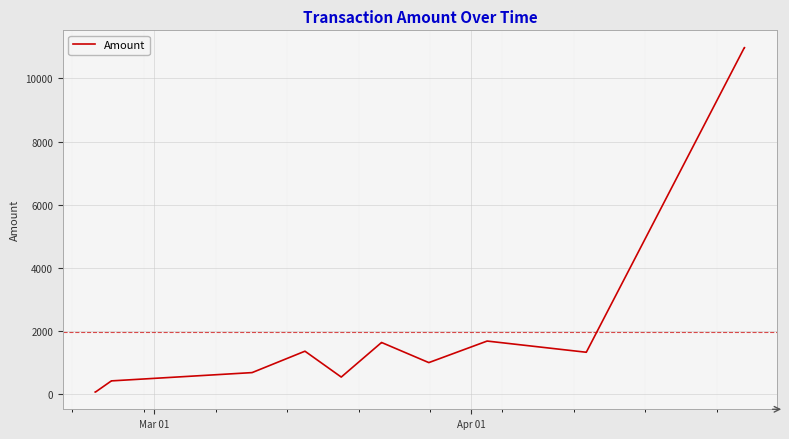

What is the greatest value displayed?

10980